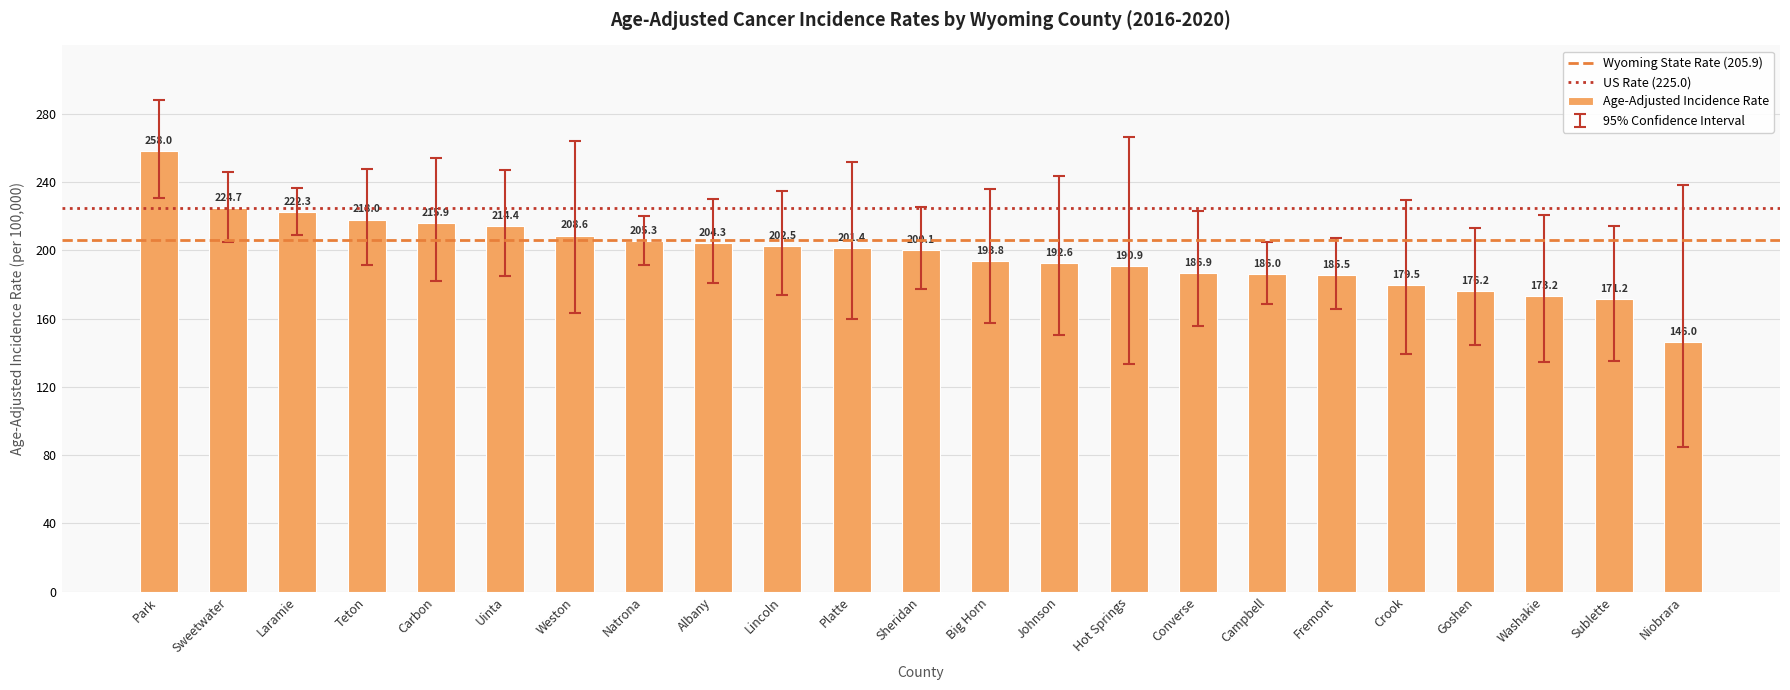

Where does the data first go above 200?

Park